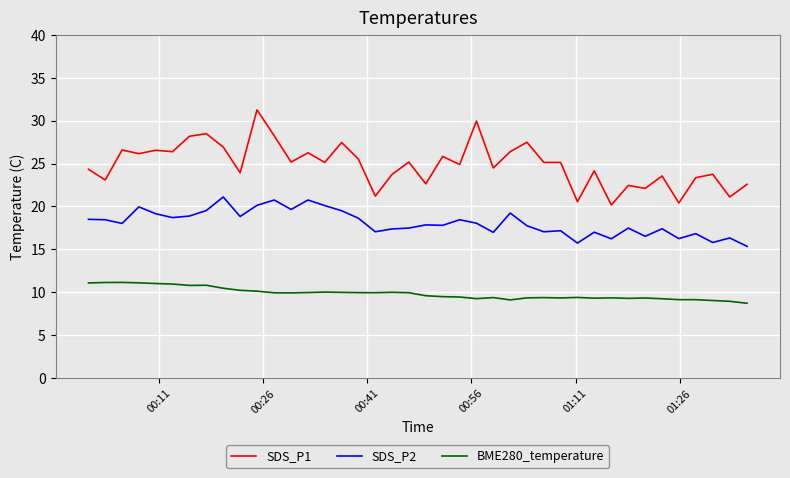

True or false: BME280_temperature and SDS_P2 cross at least once.

False